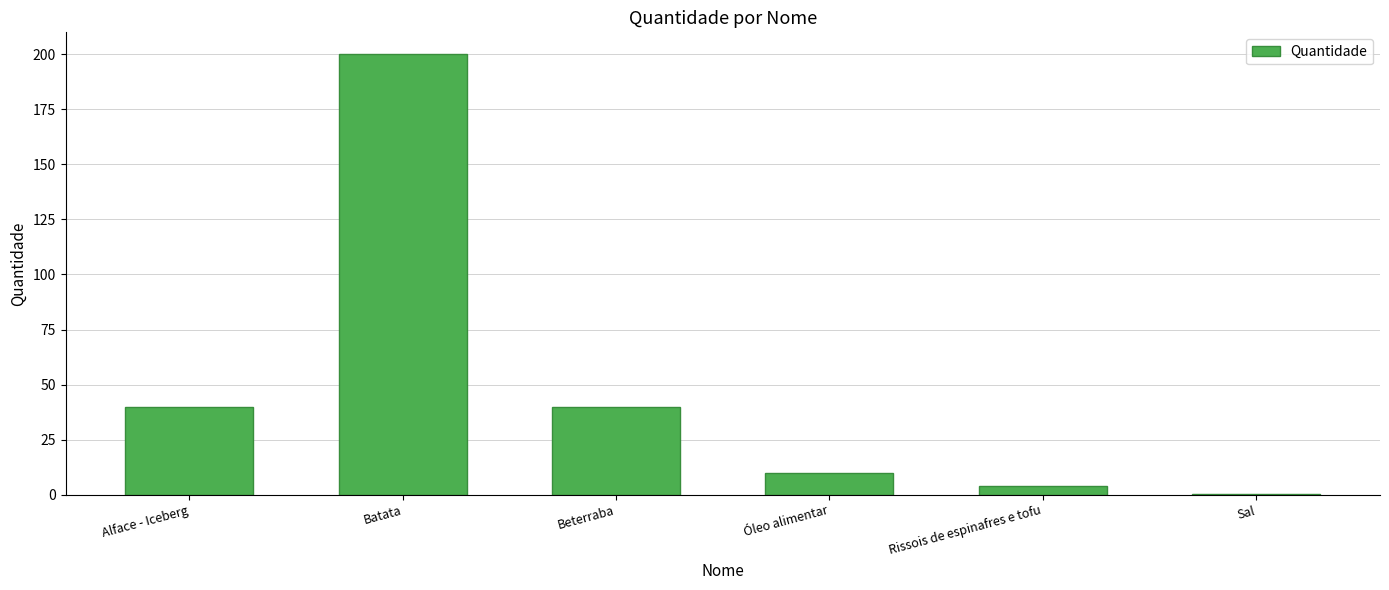

What is the maximum value shown in the chart?

200.0